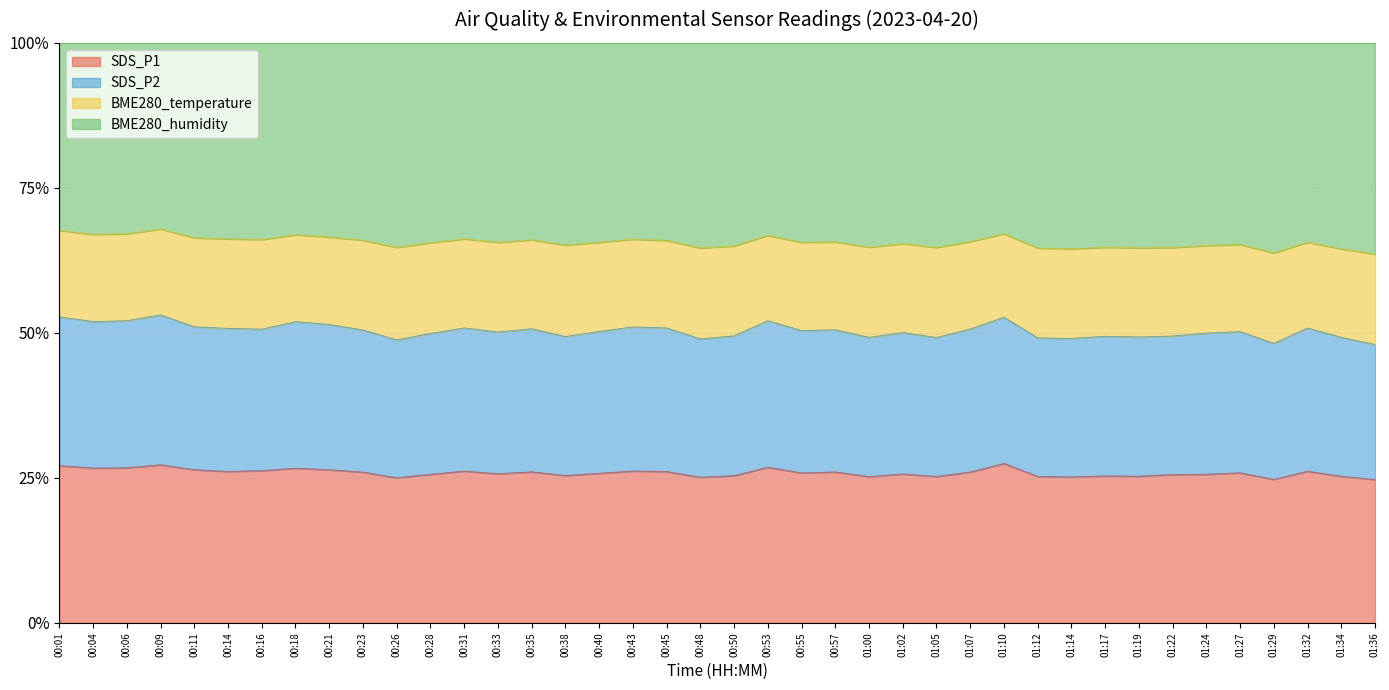

What is the difference between the SDS_P1 values at 00:38 and 01:27?

0.5